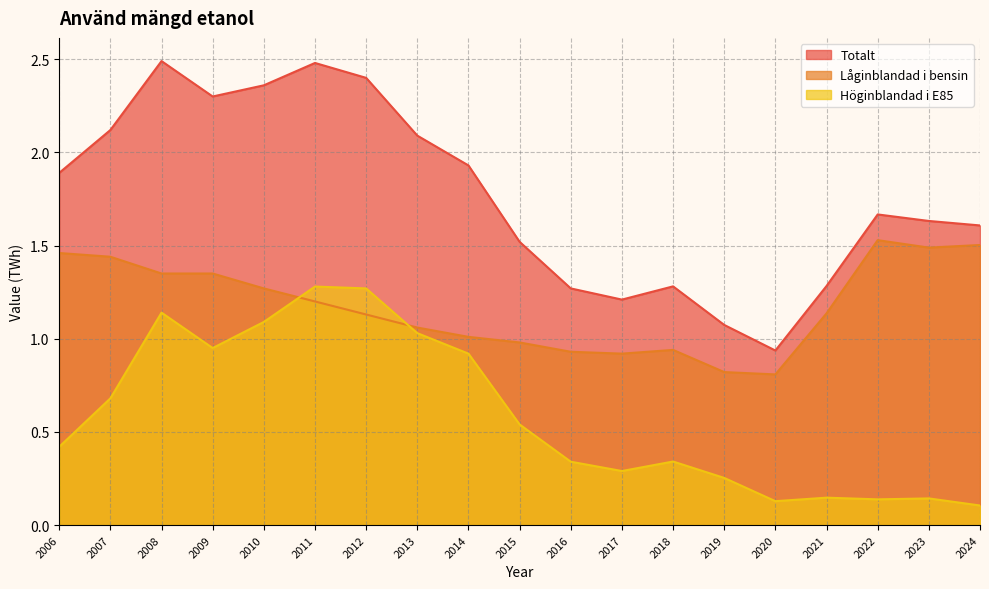

What is the spread (max minus min) of values at 2020?

0.8